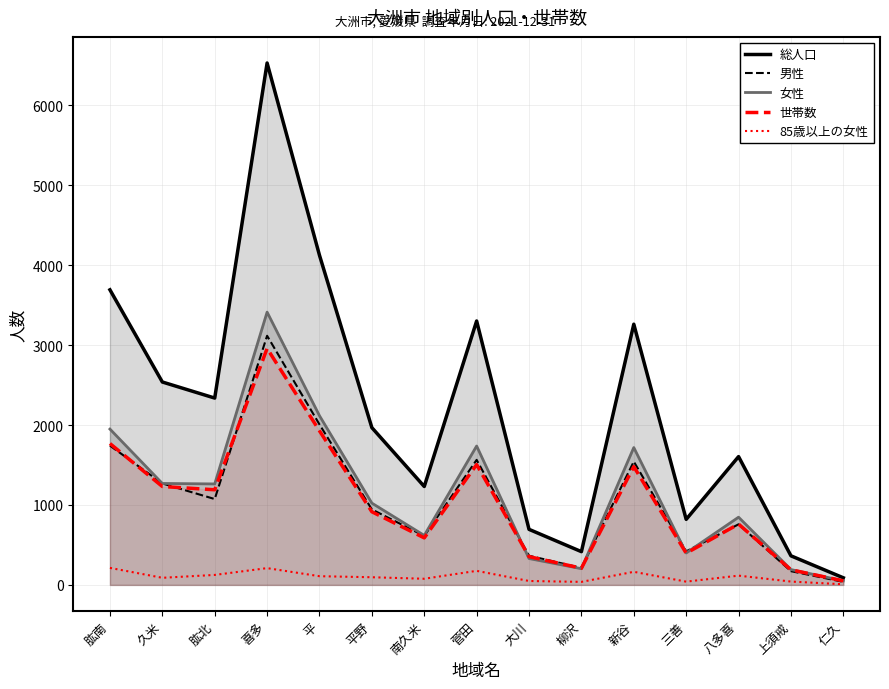

What is the sum of the 85歳以上の女性 values at 柳沢 and 大川?

87